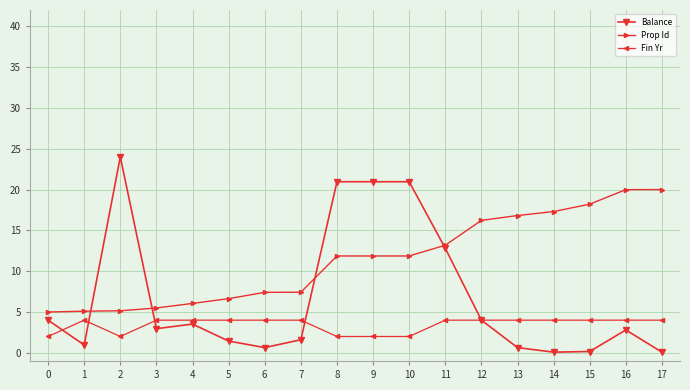

What is the spread (max minus min) of values at 3?

2.5